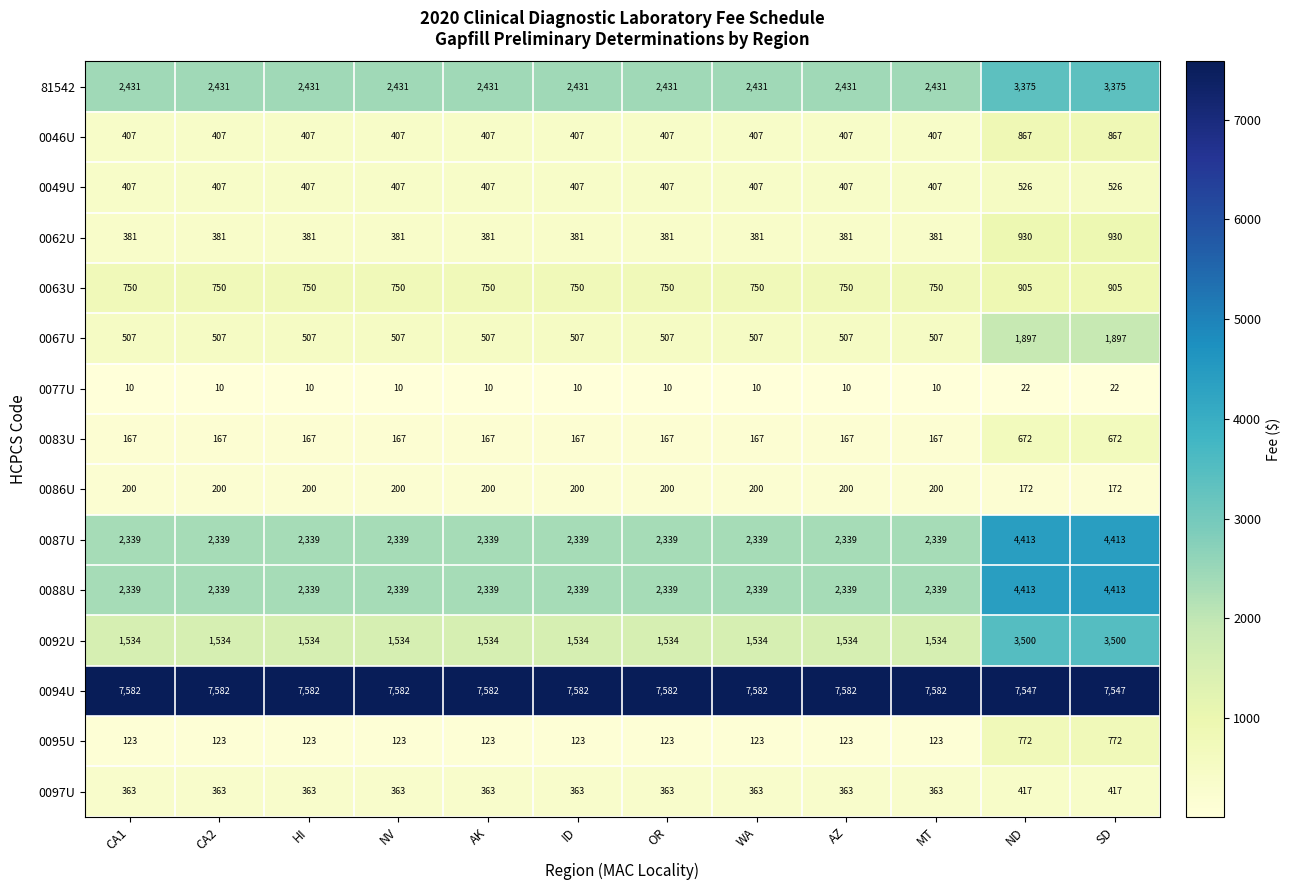

What is the difference between the highest and lowest values at AZ?

7572